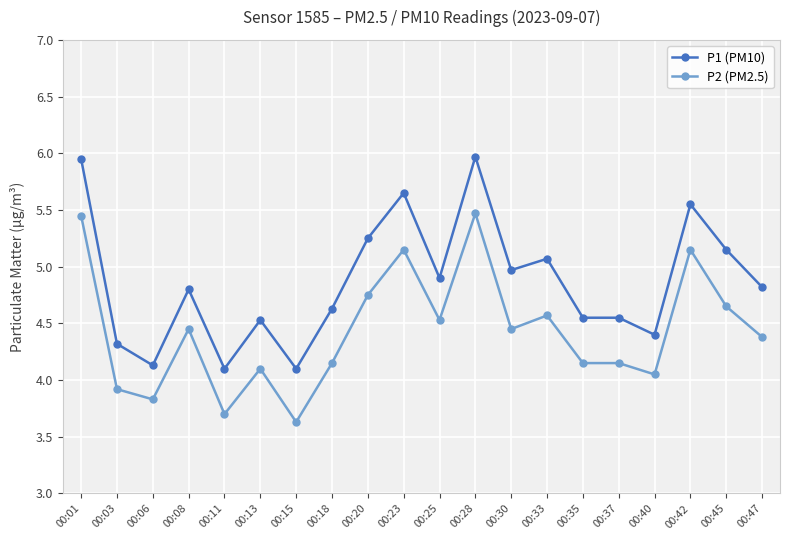

Is it true that P1 (PM10) equals 6.6 at 00:15?

False